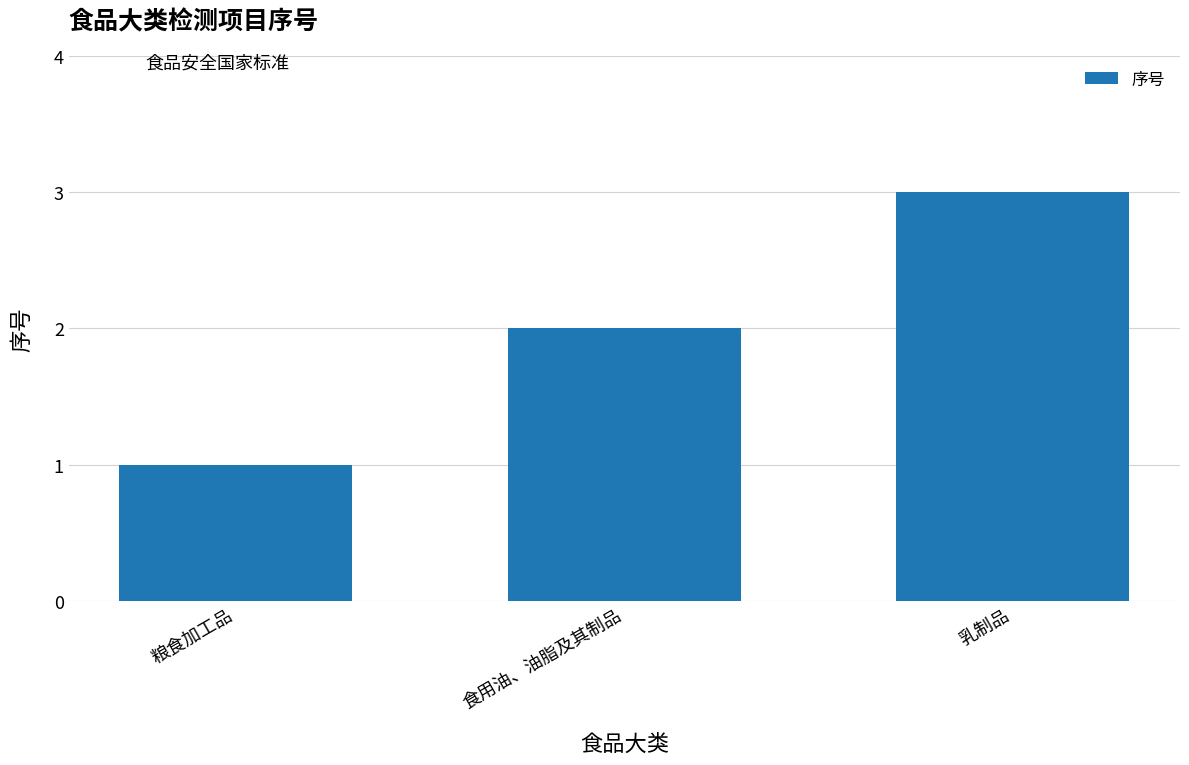

What is the label of the 3rd bar from the left?

乳制品